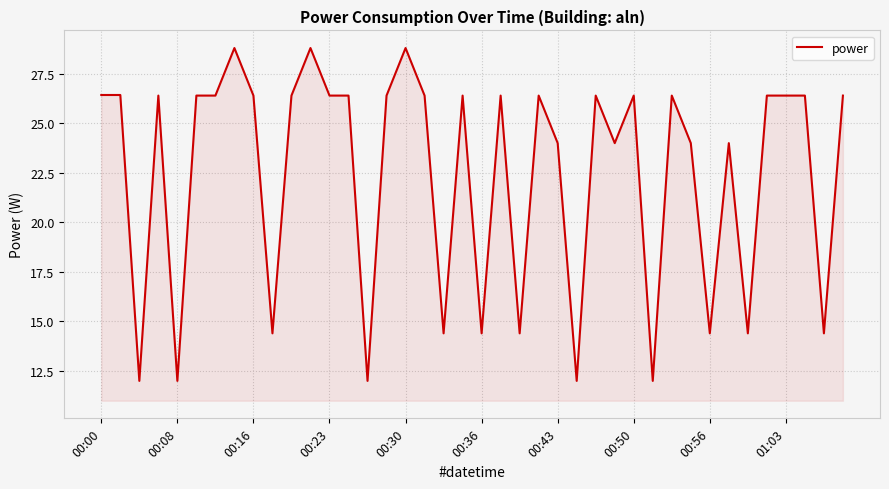

What is the average value?

22.4